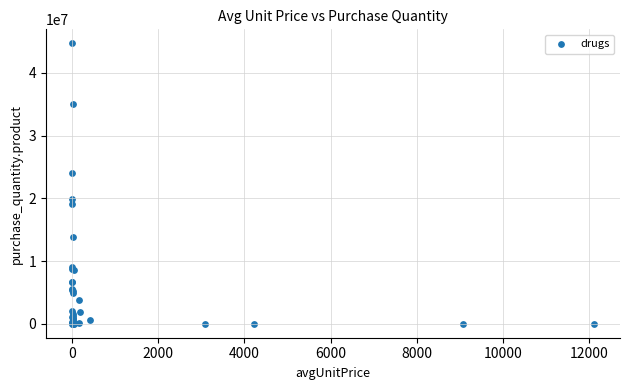

What Y value in the scatter plot is closest to 22362167?

24005912